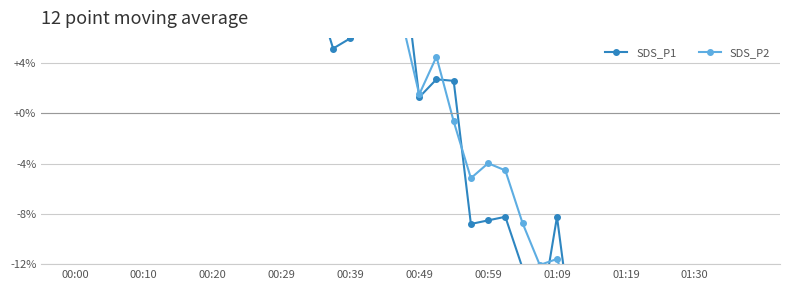

Is it true that SDS_P2 equals 4.5 at 21?

True